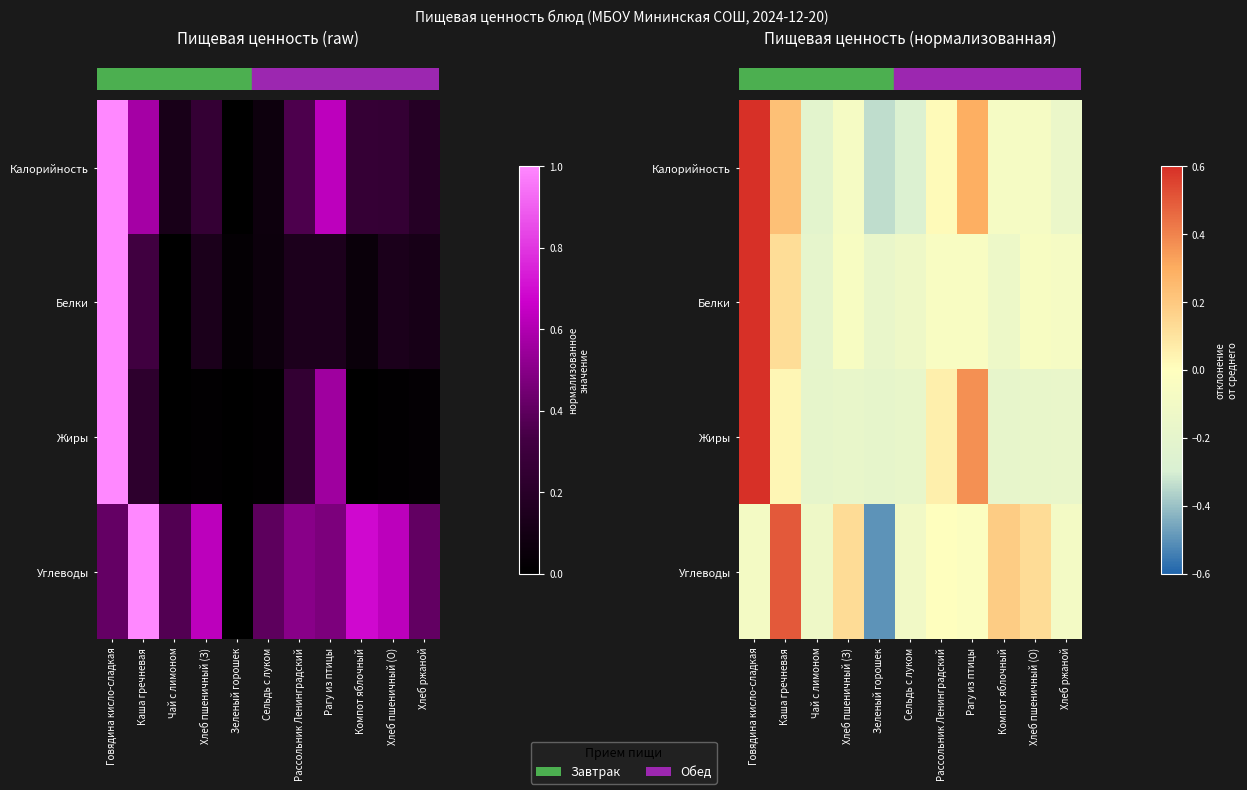

At how many categories does at least one series exceed 0?

7